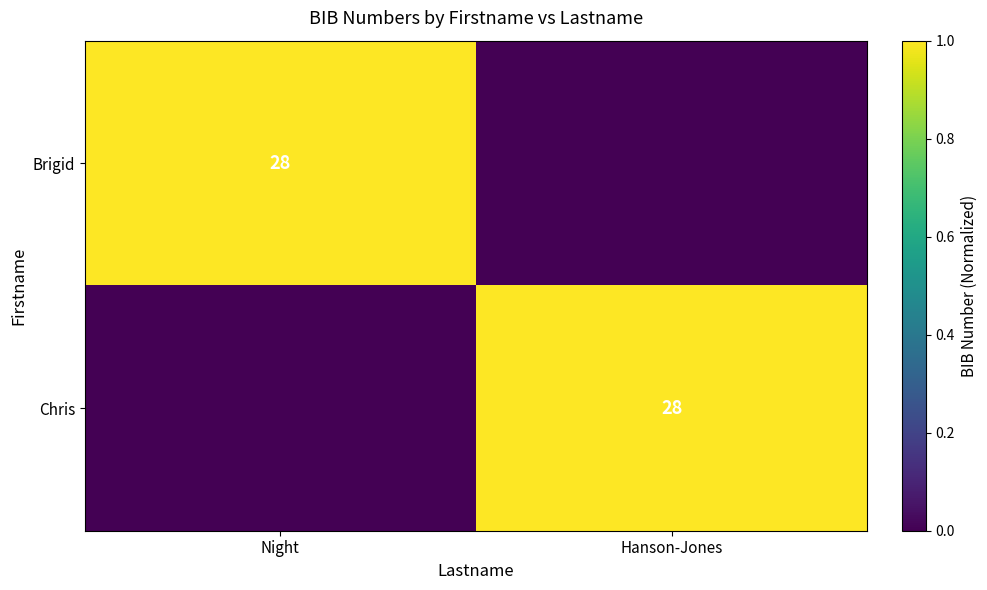

What is the total value across all series at Hanson-Jones?

1